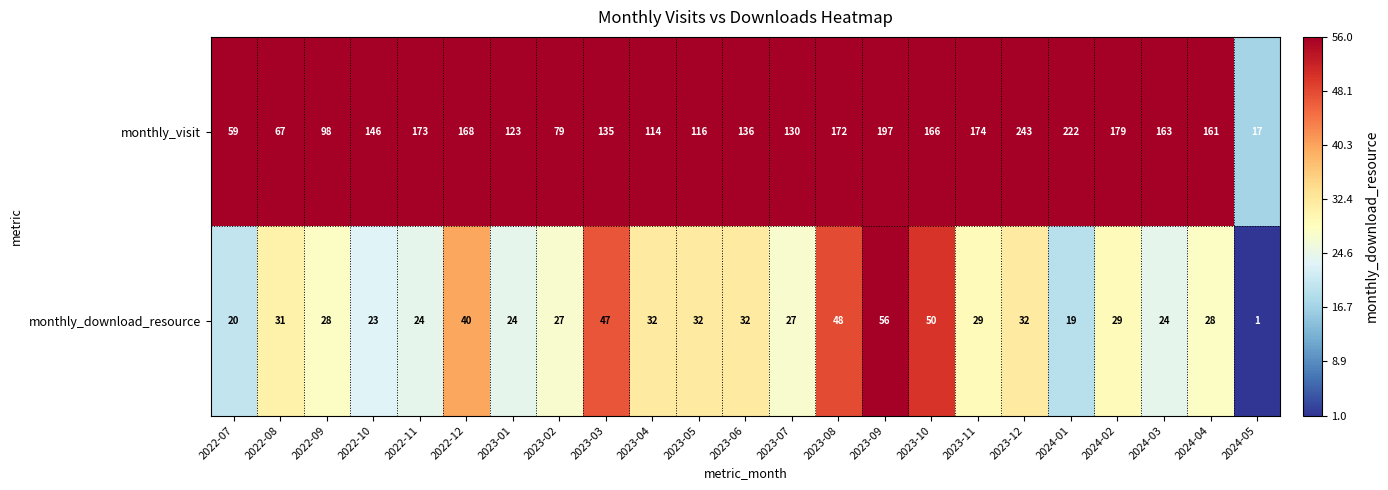

Which series has the widest spread of values?

monthly_visit